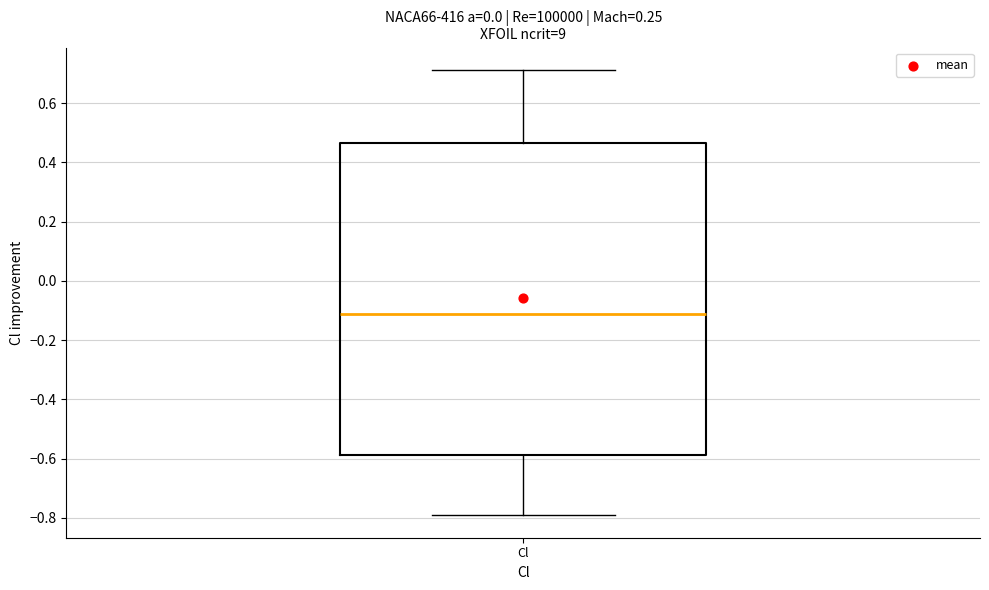

Read this box plot against the y-axis: the position of the median line, the range covered by the box, and the ends of both whiskers. The values are not printed on the chart, so give them approximately, as read against the axis.

median -0.12, box -0.58 to 0.46, whiskers -0.80 to 0.72